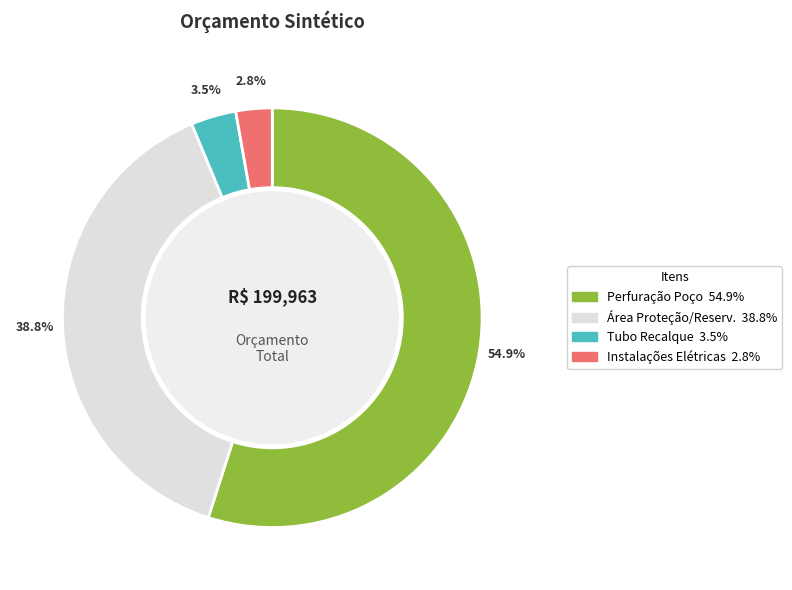

How many segments does this pie chart have?

4